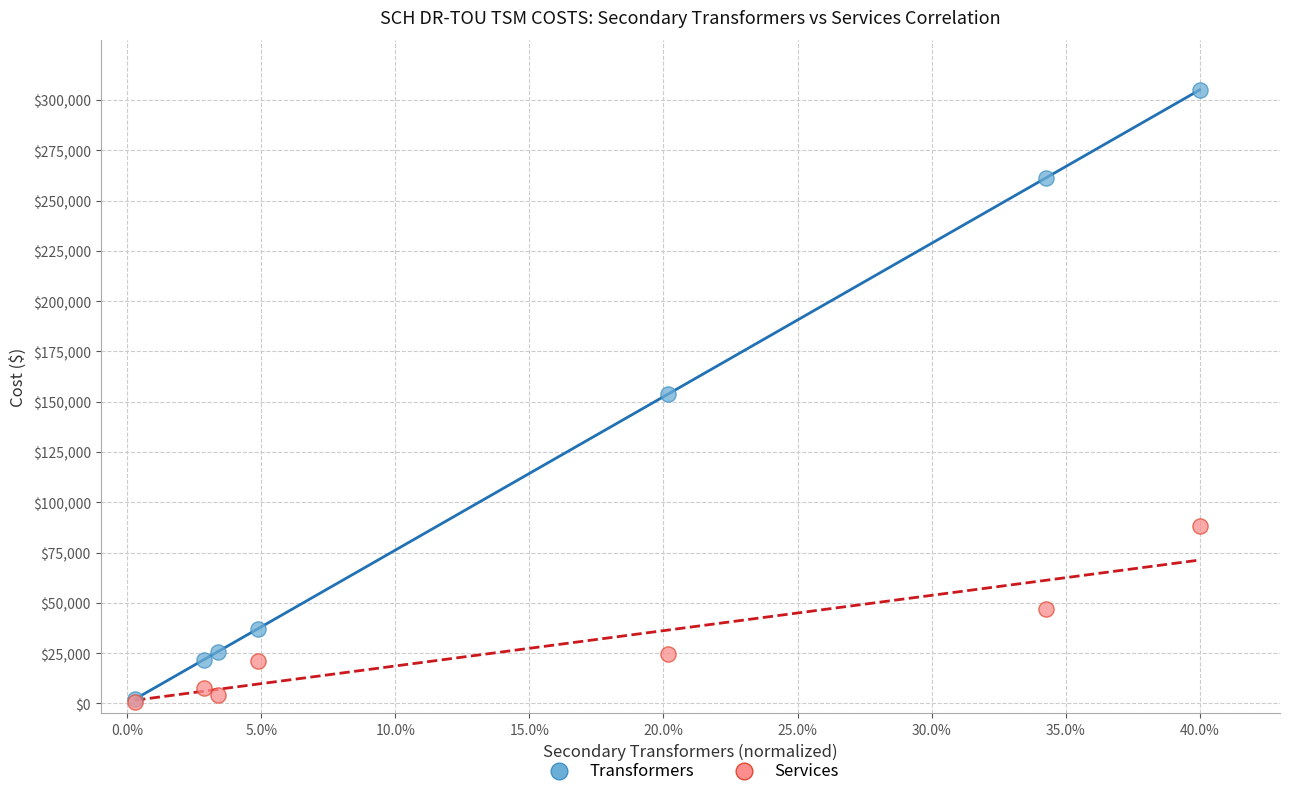

Which series reaches the maximum Y coordinate?

Transformers